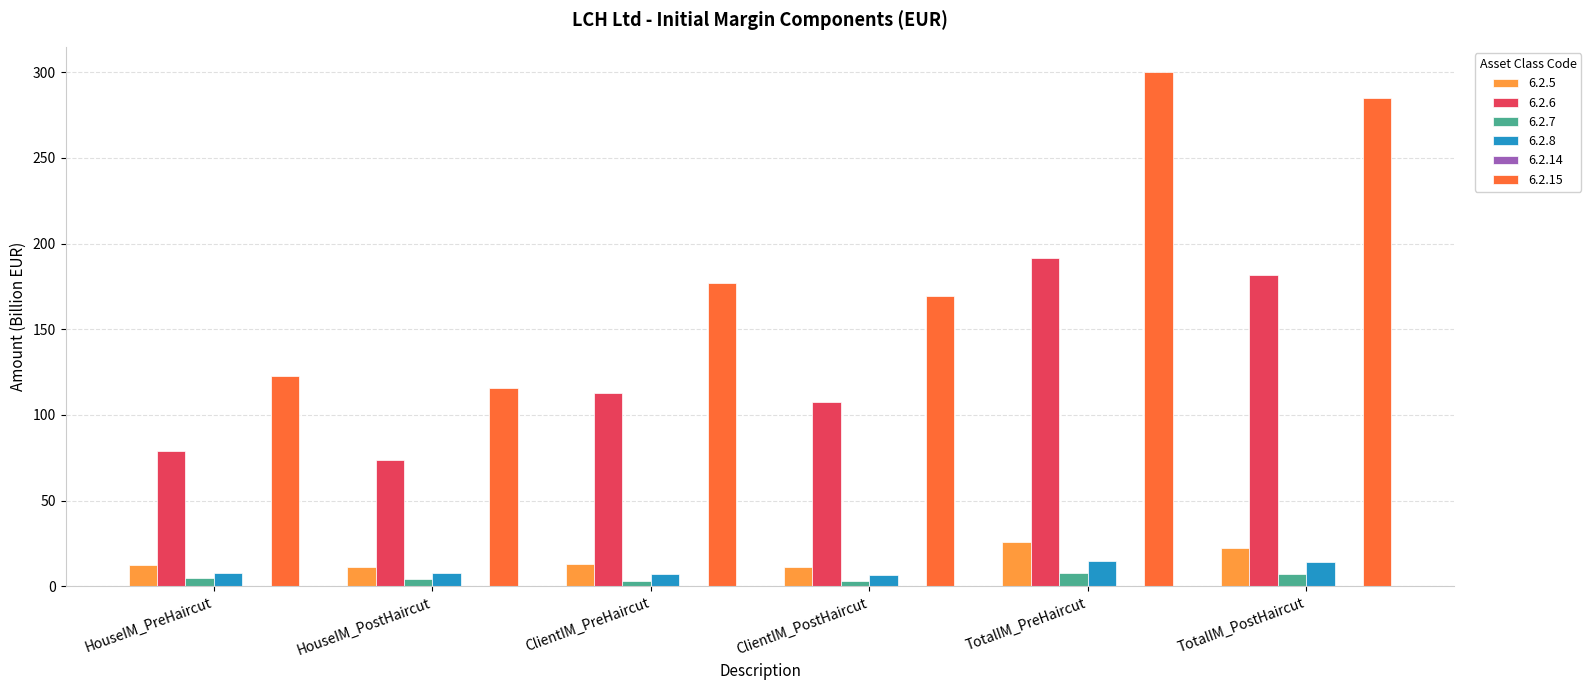

The value of 6.2.6 at TotalIM_PreHaircut is 301.0. True or false?

False